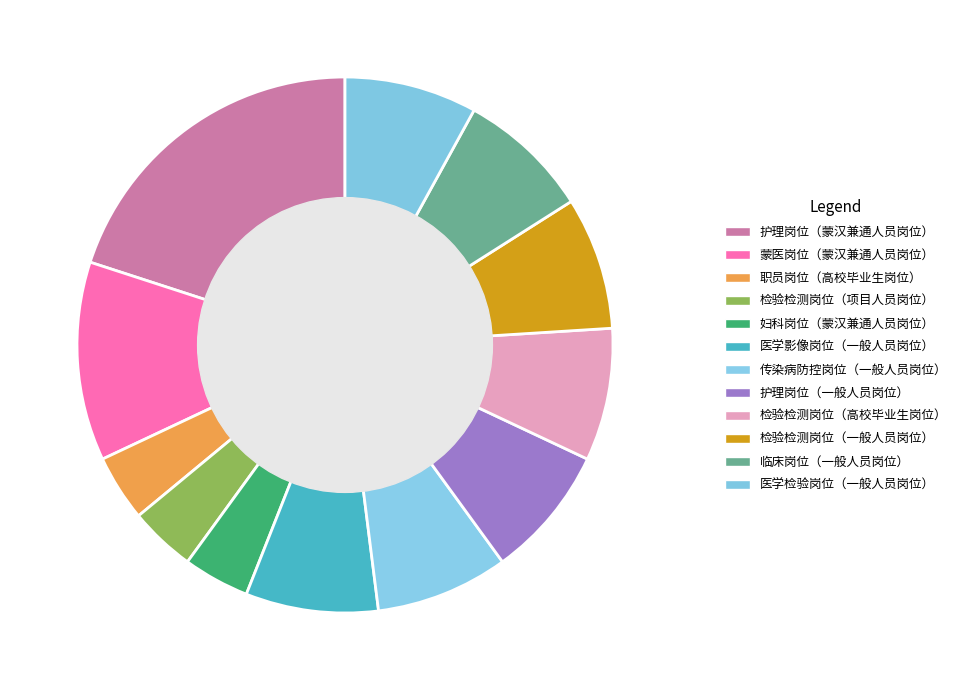

Is the sum of 检验检测岗位（高校毕业生岗位） and 护理岗位（一般人员岗位） greater than half?

No